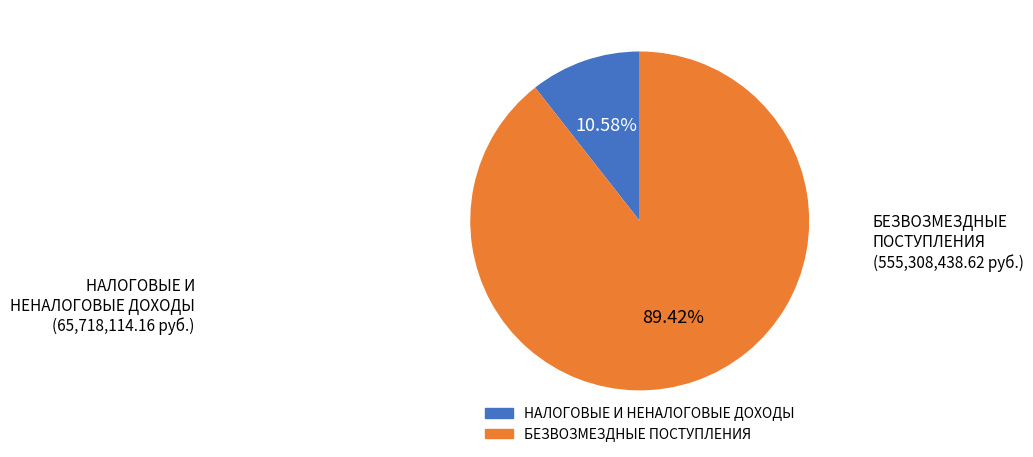

What is the smallest slice in the pie chart?

НАЛОГОВЫЕ И НЕНАЛОГОВЫЕ ДОХОДЫ